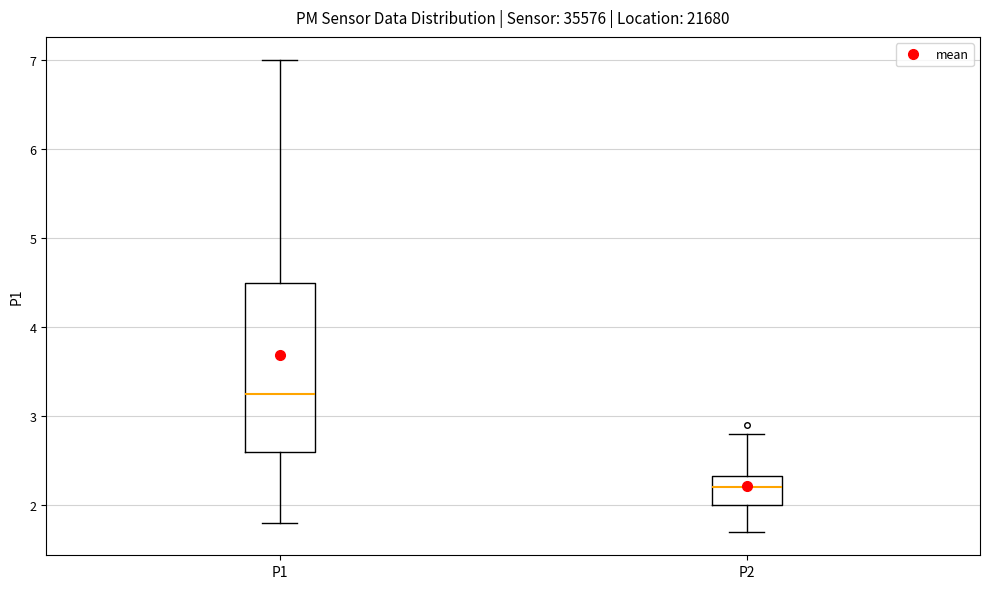

Which box's median line is the lowest?

P2